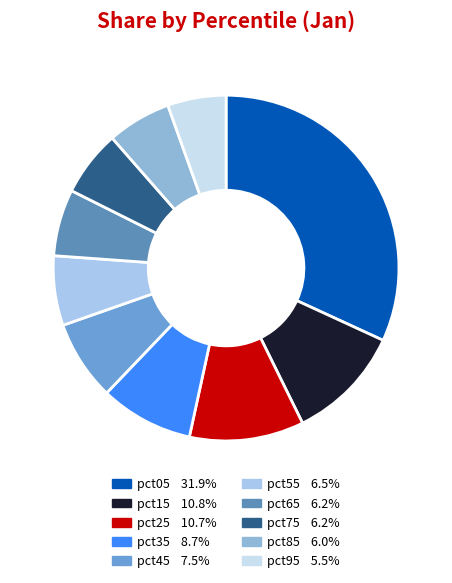

To the nearest percent, what portion does pct95 represent?

5%